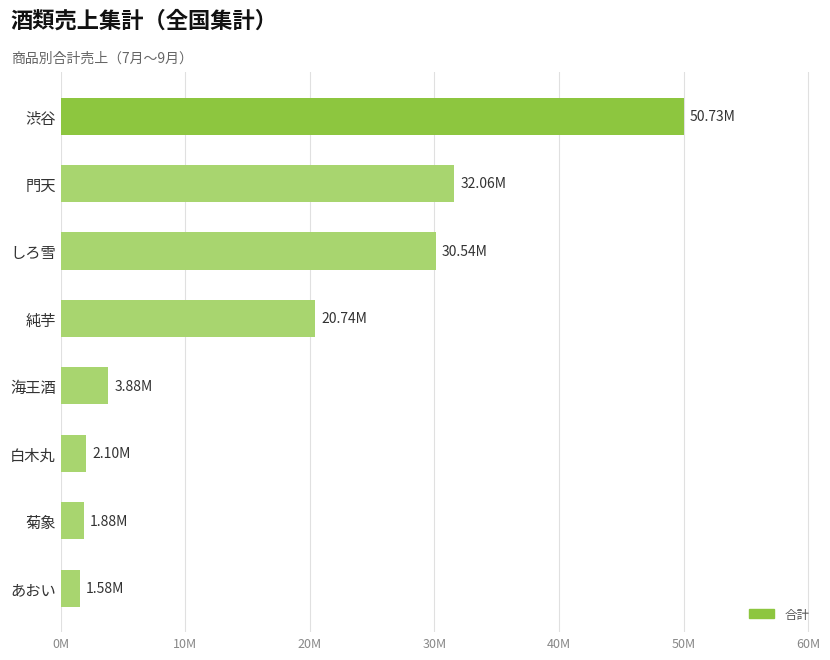

What is the smallest value displayed?

1577200